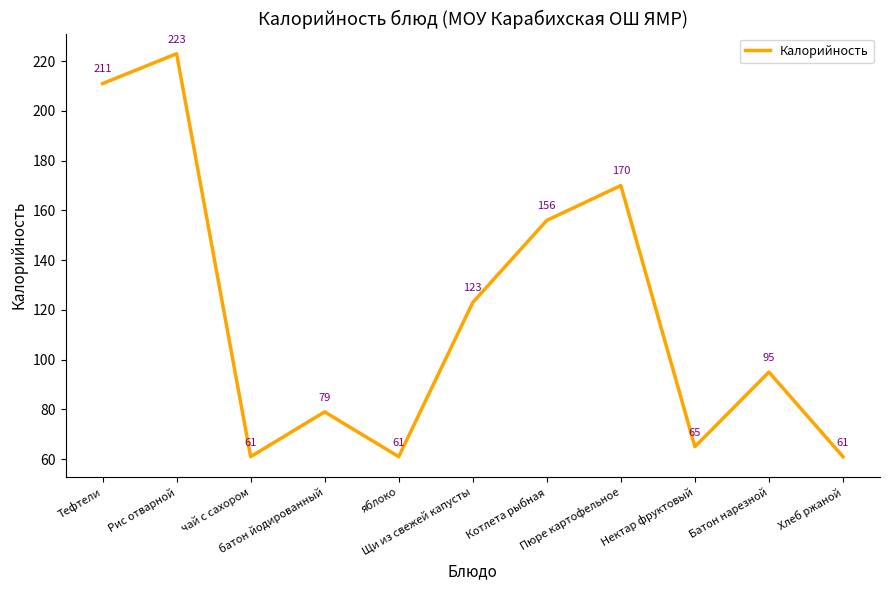

What is the sum of the values at яблоко and батон йодированный?

140